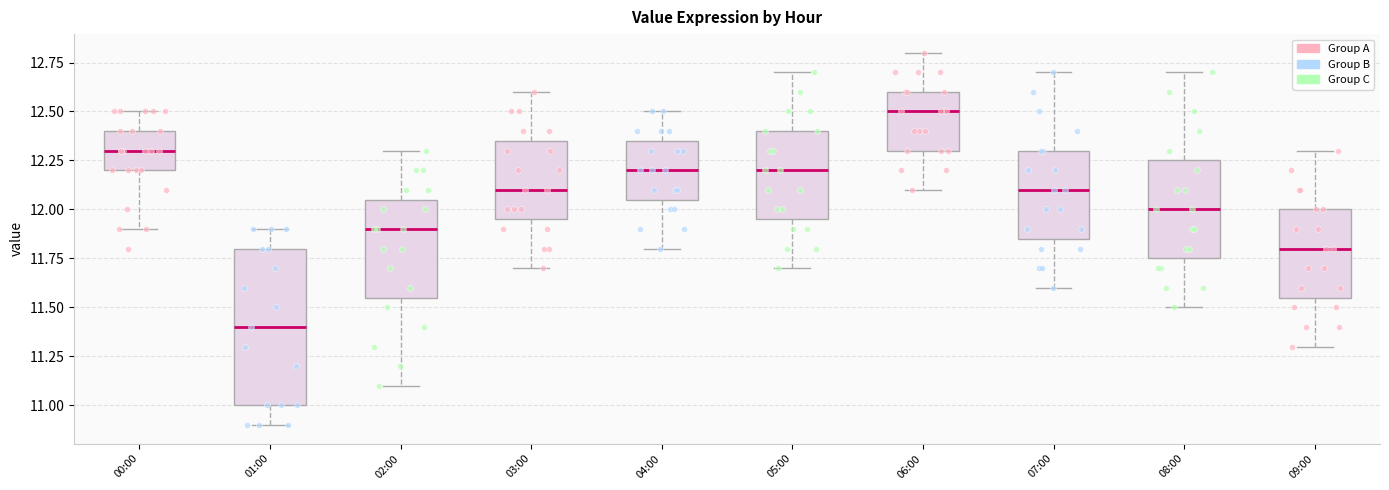

Where is the lower edge of the box for 00:00 on the y-axis? The values are not printed on the chart, so give them approximately, as read against the axis.

12.20